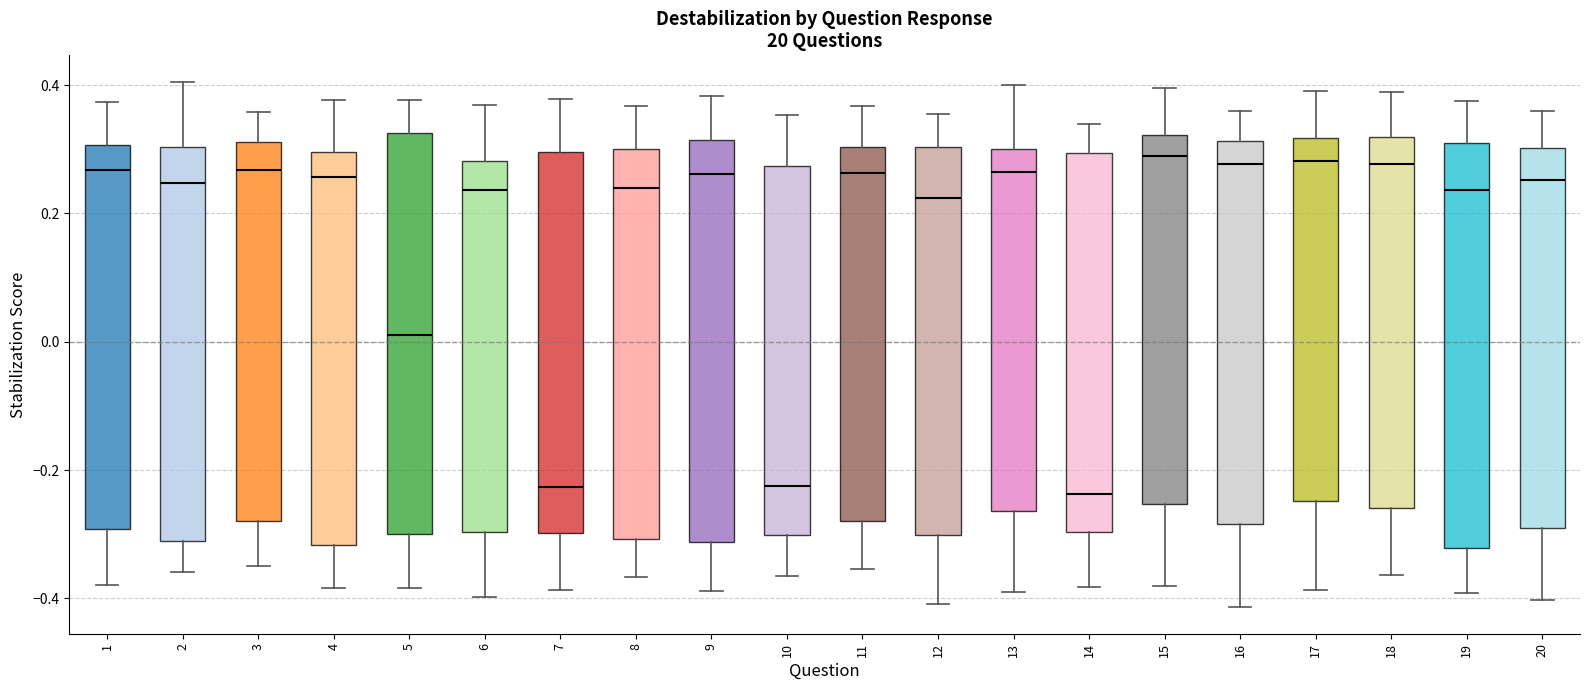

Where does the median line of the box at x = 8 sit on the y-axis? The values are not printed on the chart, so give them approximately, as read against the axis.

0.24